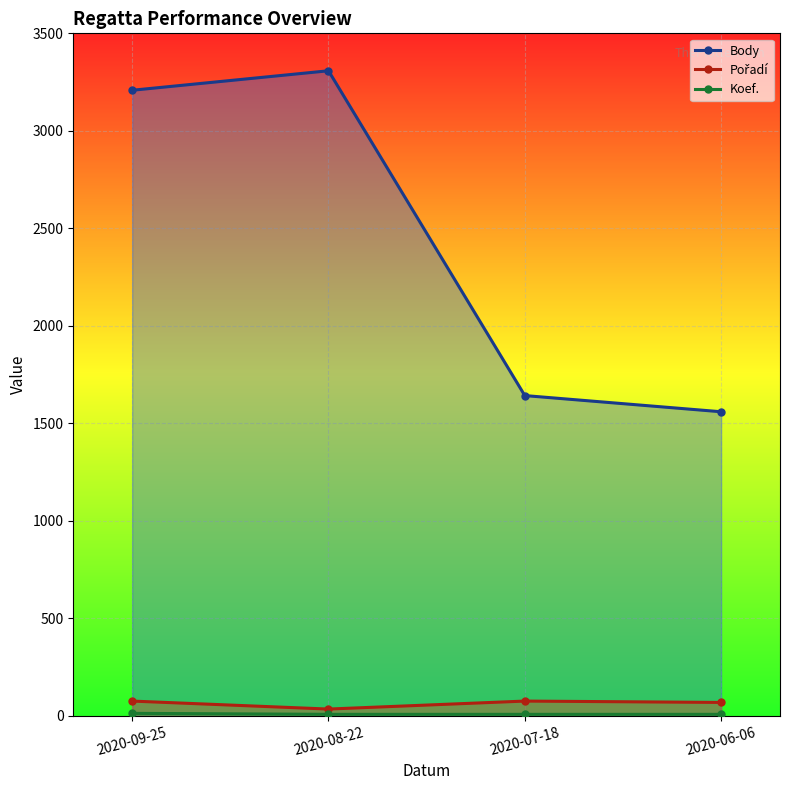

At which label does Pořadí reach its peak?

2020-09-25